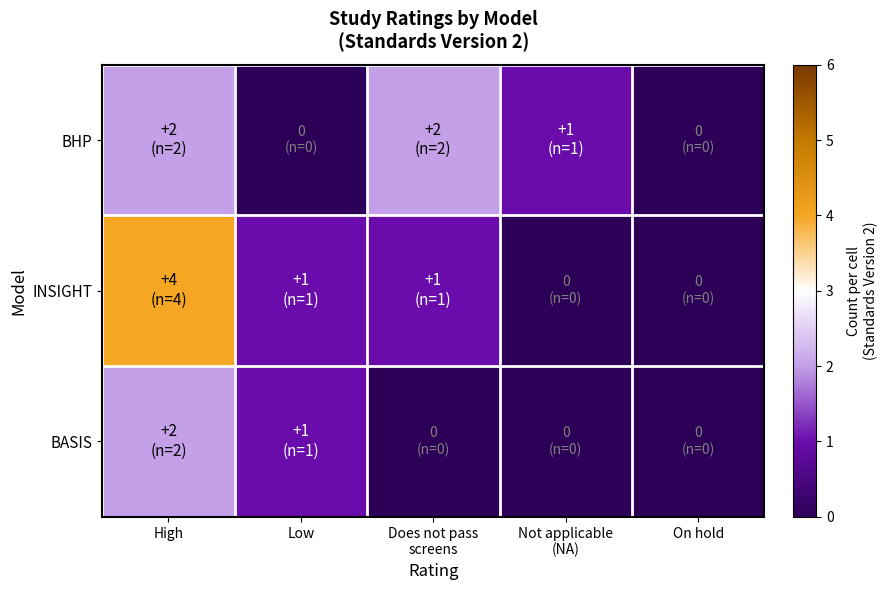

What is the difference between the highest and lowest values at Not applicable
(NA)?

1